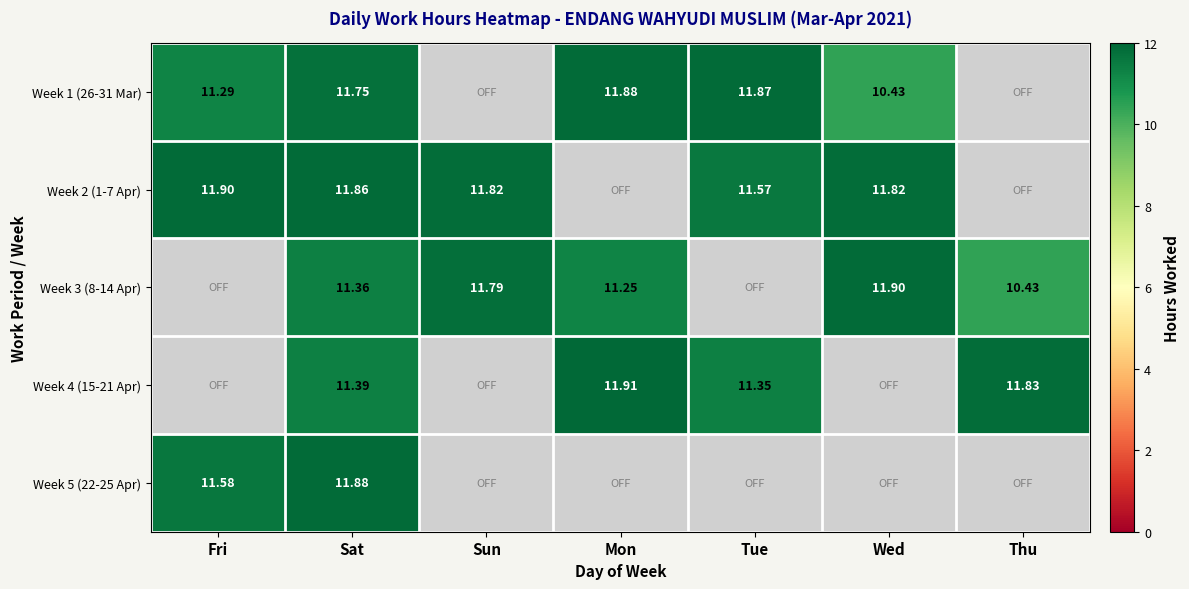

What is the sum of all Week 5 (22-25 Apr) values?

23.5